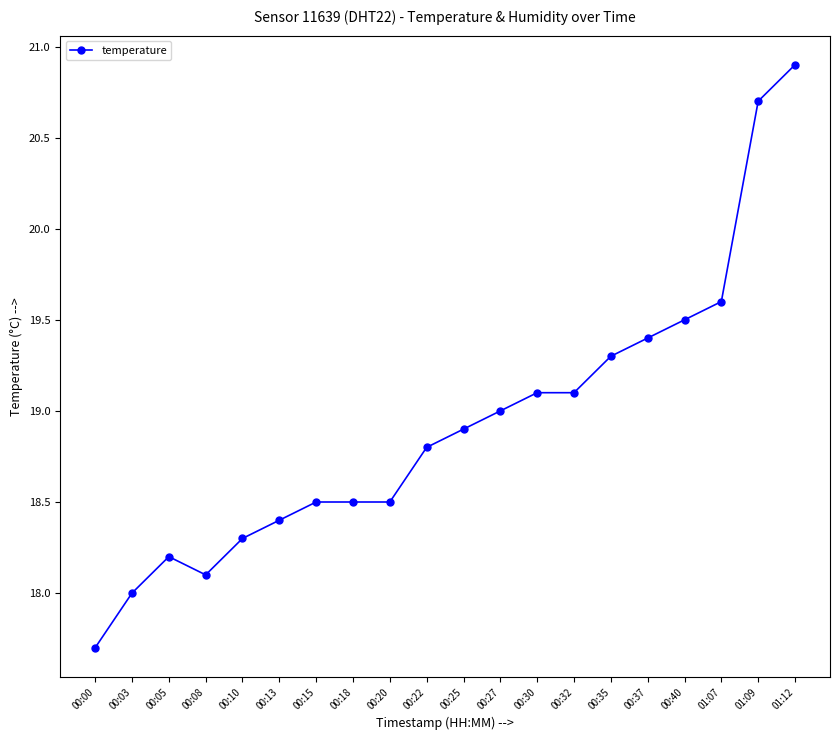

At which label is the value closest to 19?

00:27